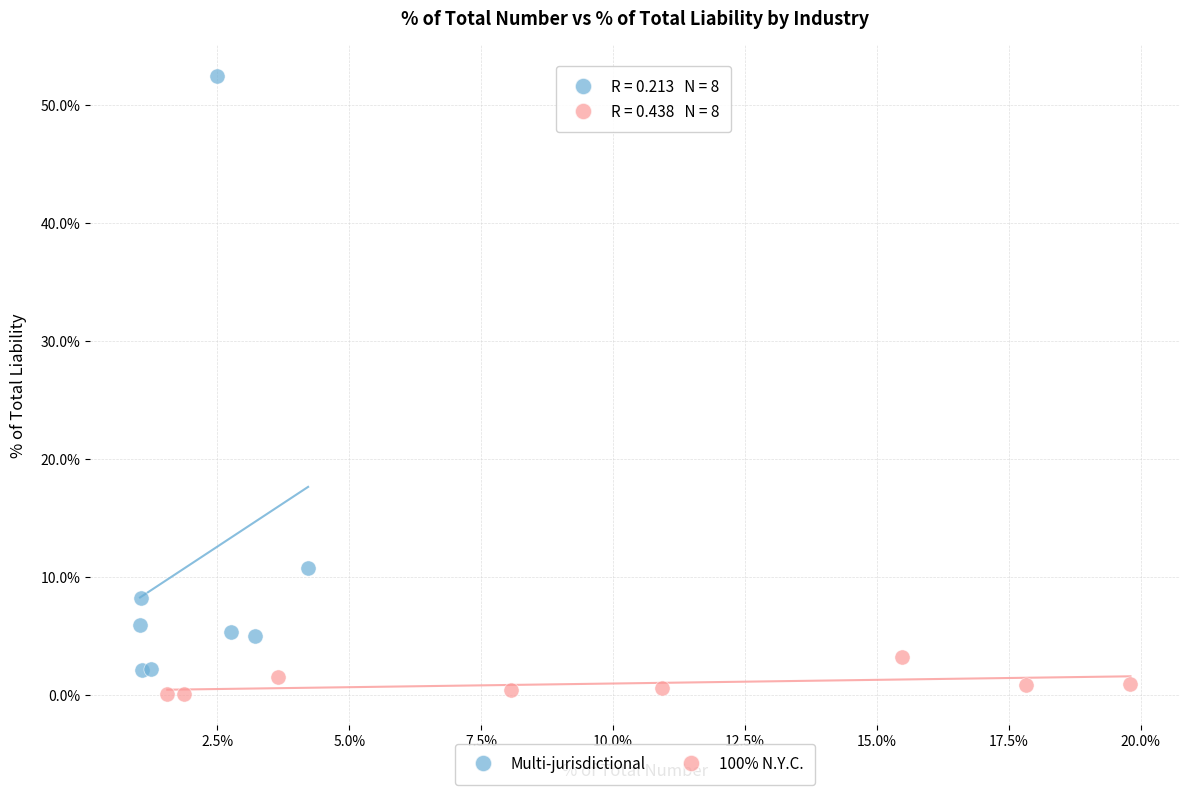

What are all the series names shown in the legend?

Multi-jurisdictional, 100% N.Y.C.